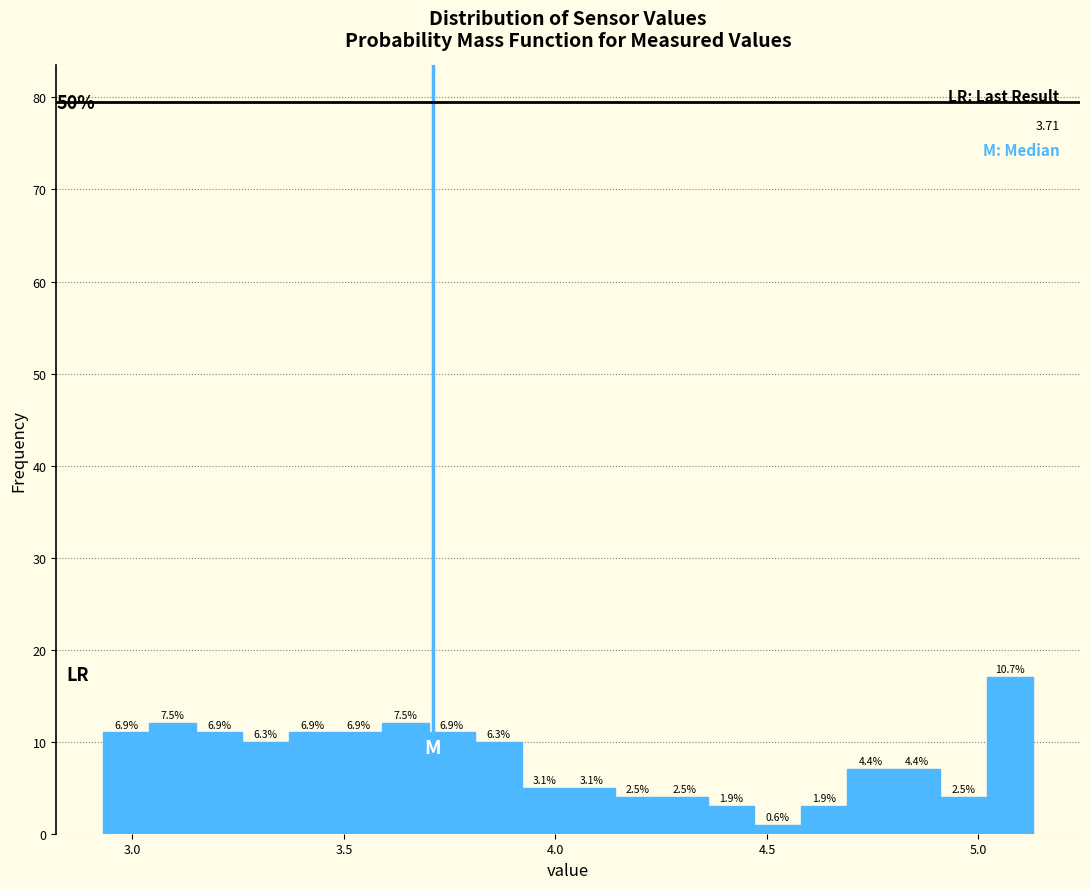

Around what value on the x-axis is the tallest bar? Give the approximate position of its centre, as read against the axis.

5.10